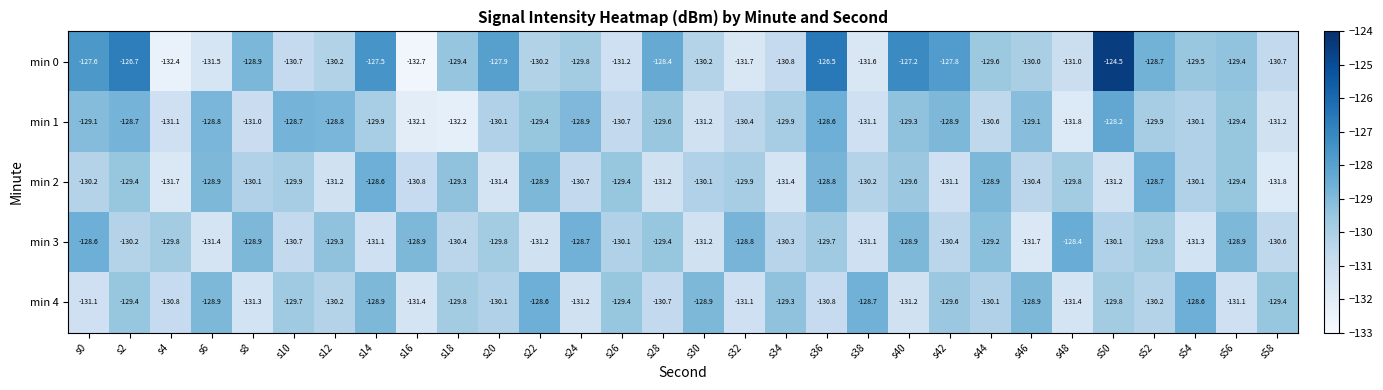

Is it true that min 0 equals -129.5 at s54?

True